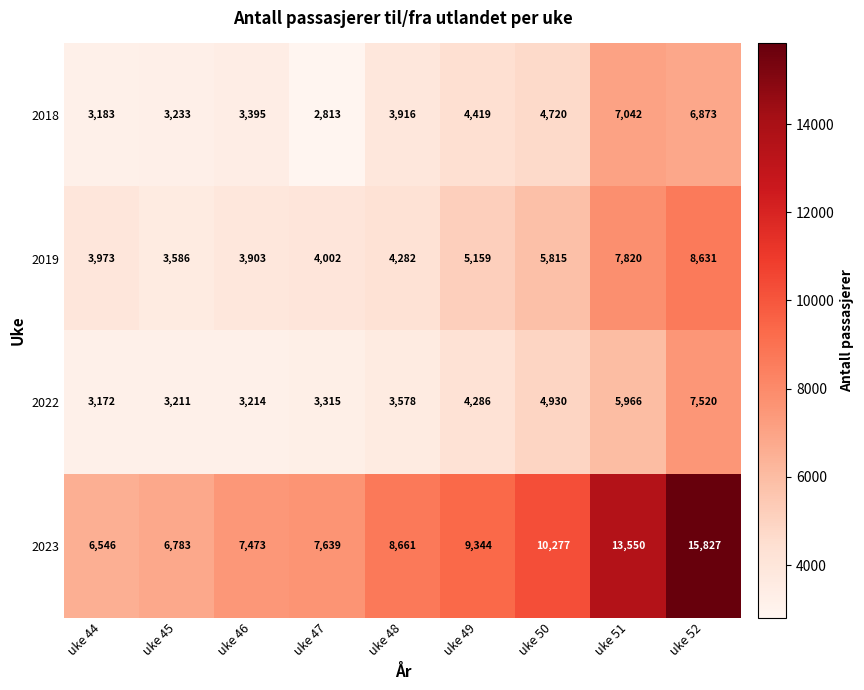

Which category has the lowest value across all series?

uke 47